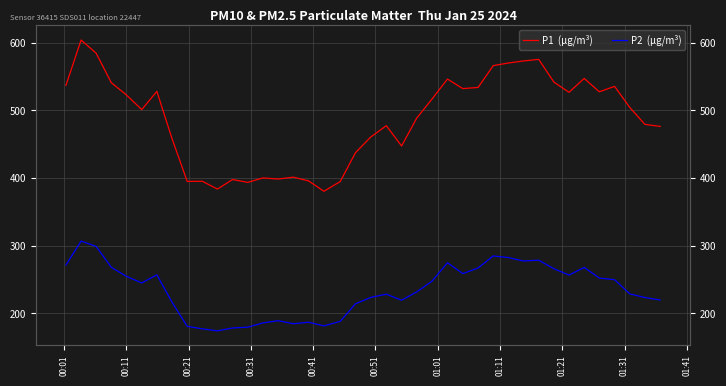

What are all the series names shown in the legend?

P1  (µg/m³), P2  (µg/m³)